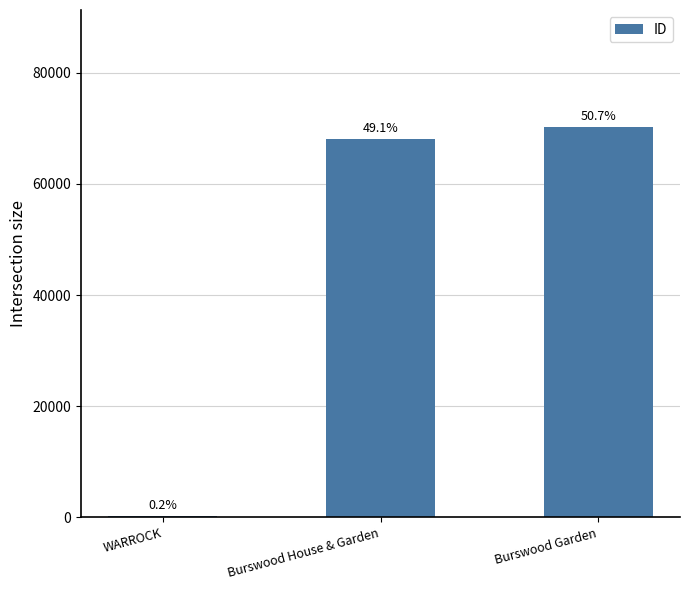

What is the difference between the values at Burswood Garden and Burswood House & Garden?

2142